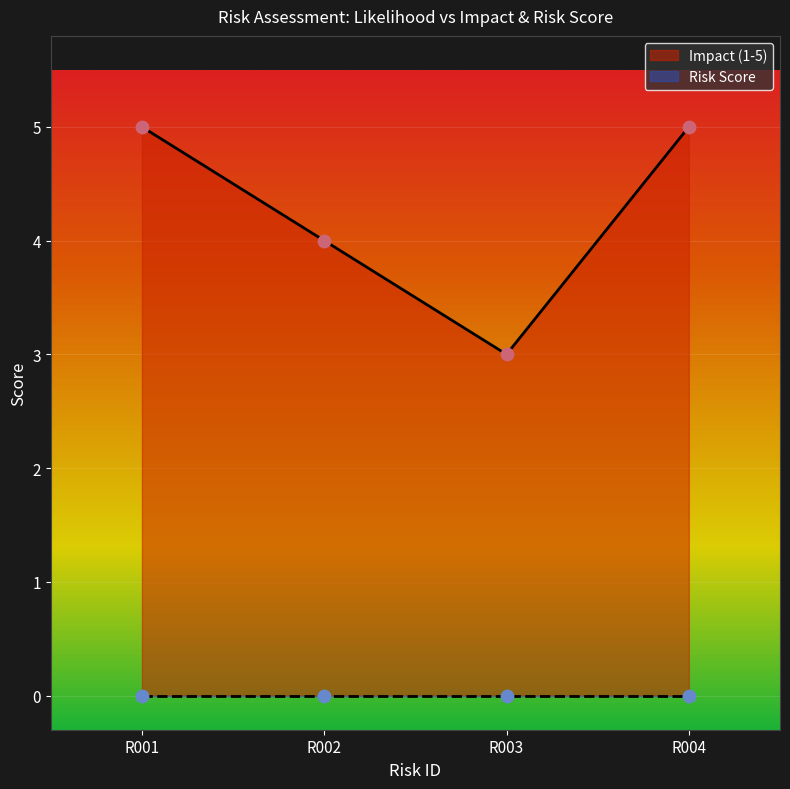

What is the change in value from R003 to R004?

+2